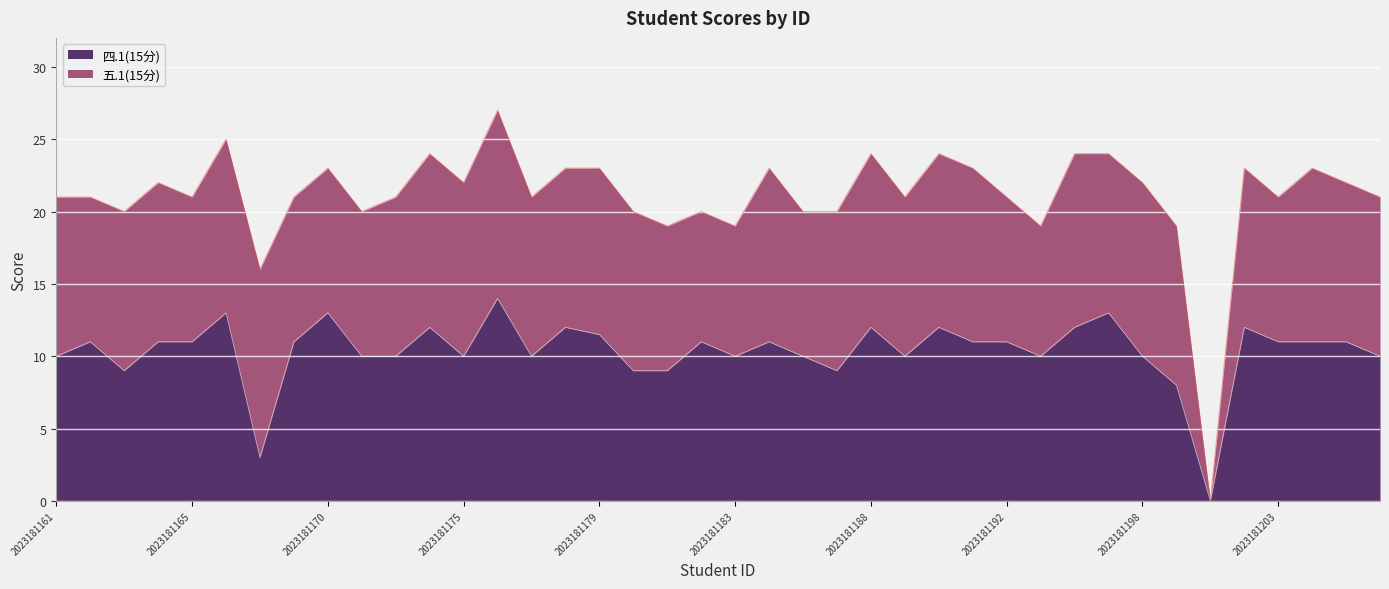

The chart shows a value of 2.8 at 2023181169. True or false?

False